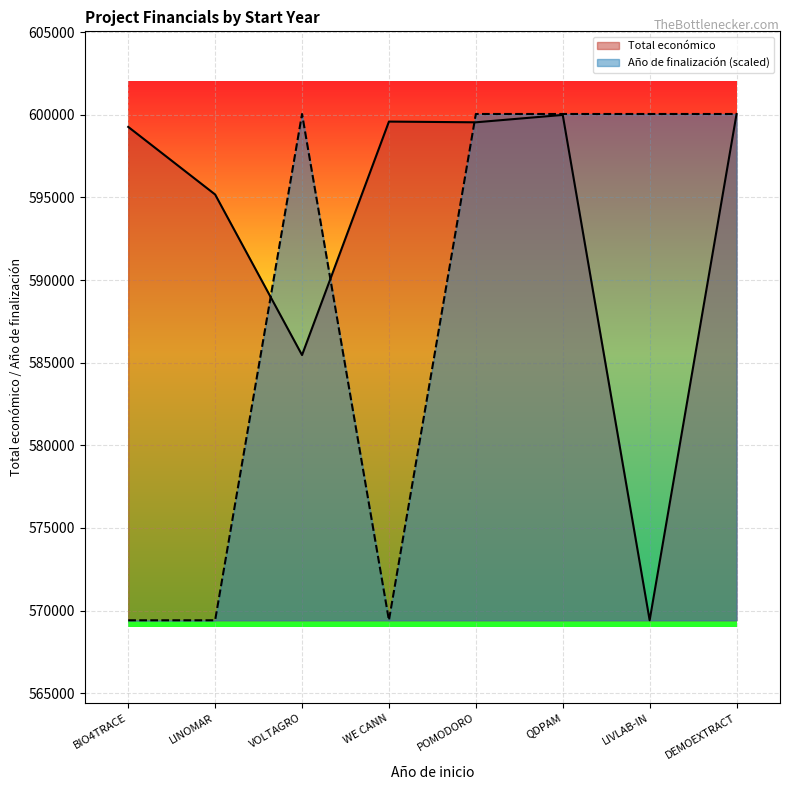

Does the chart display data point markers on the line(s)?

No